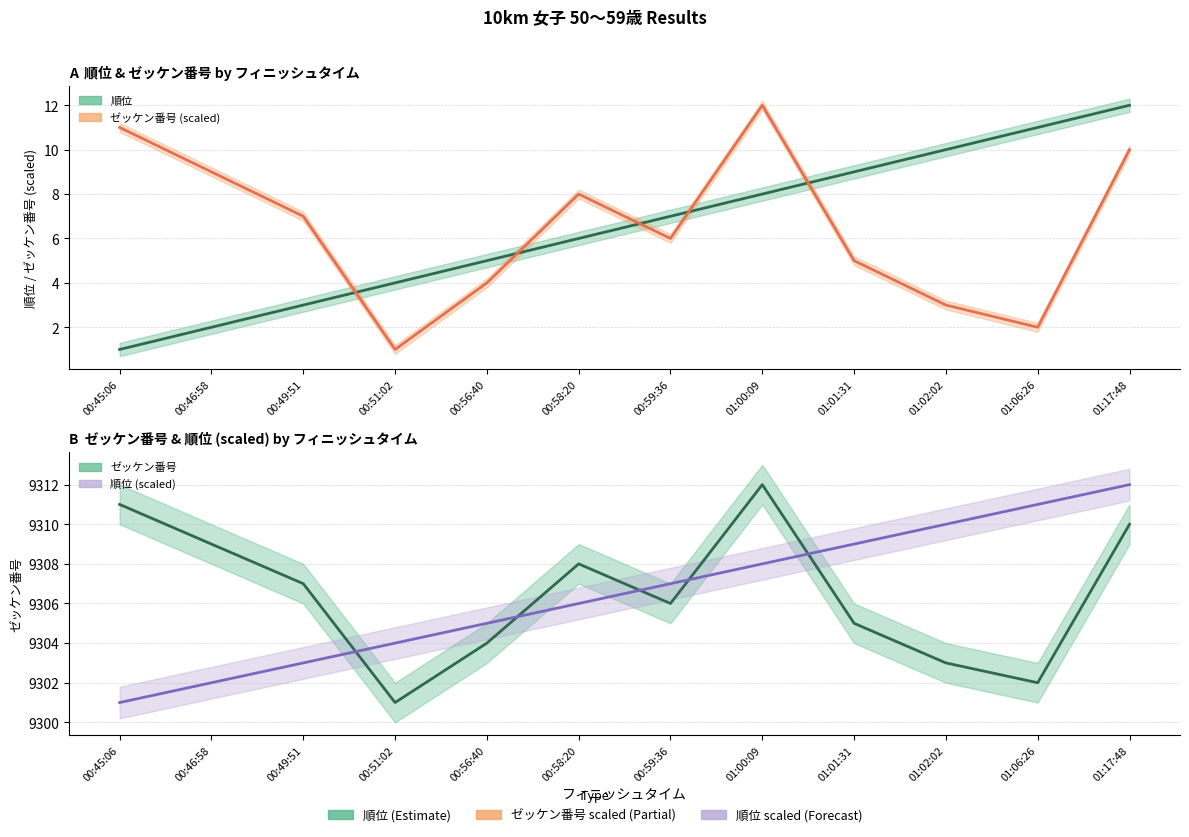

Which series has the widest spread of values?

順位